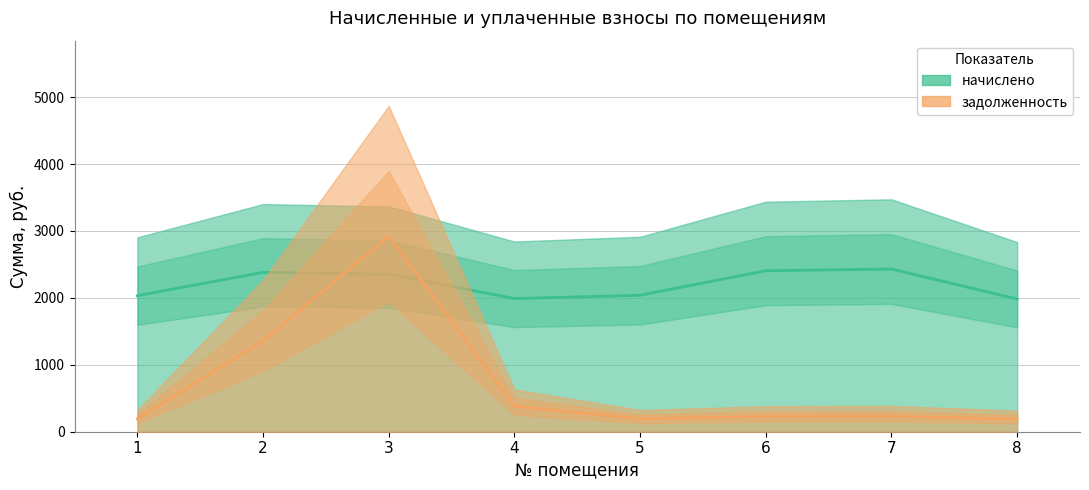

What are all the series names shown in the legend?

начислено, задолженность